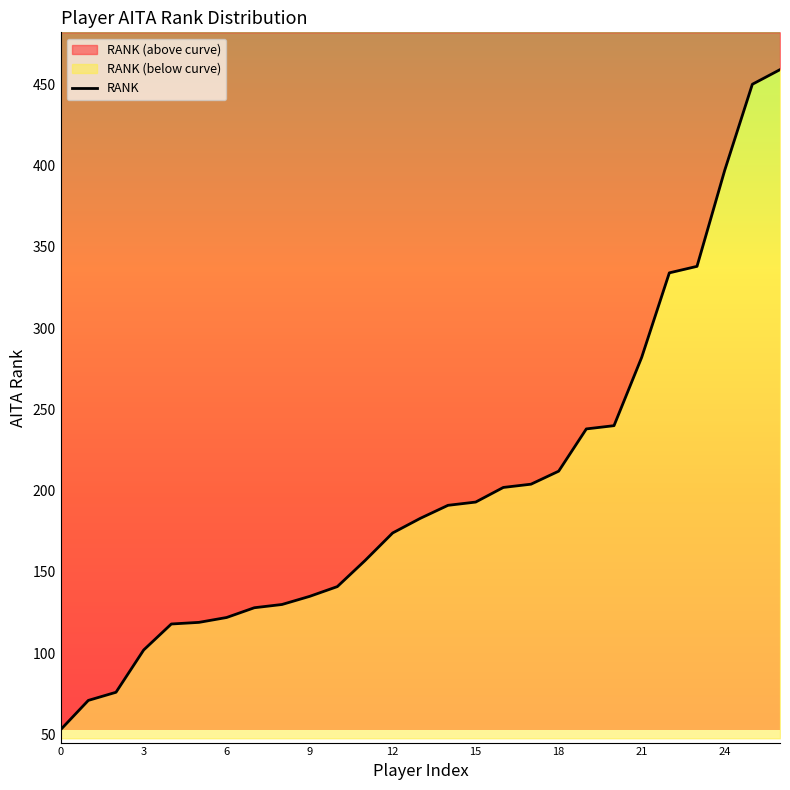

What is the average value?

202